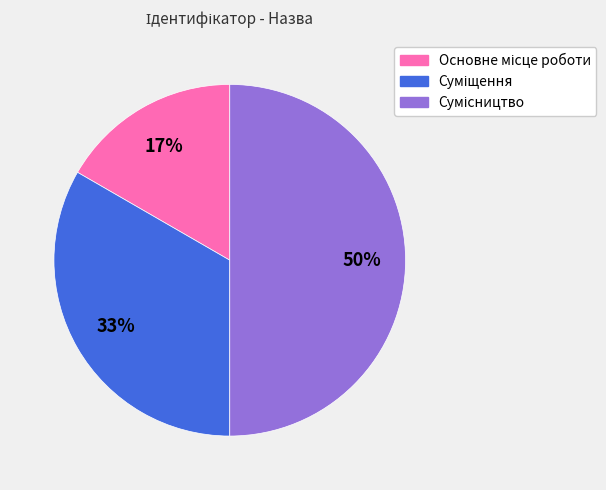

To the nearest percent, what is the average slice percentage?

33%